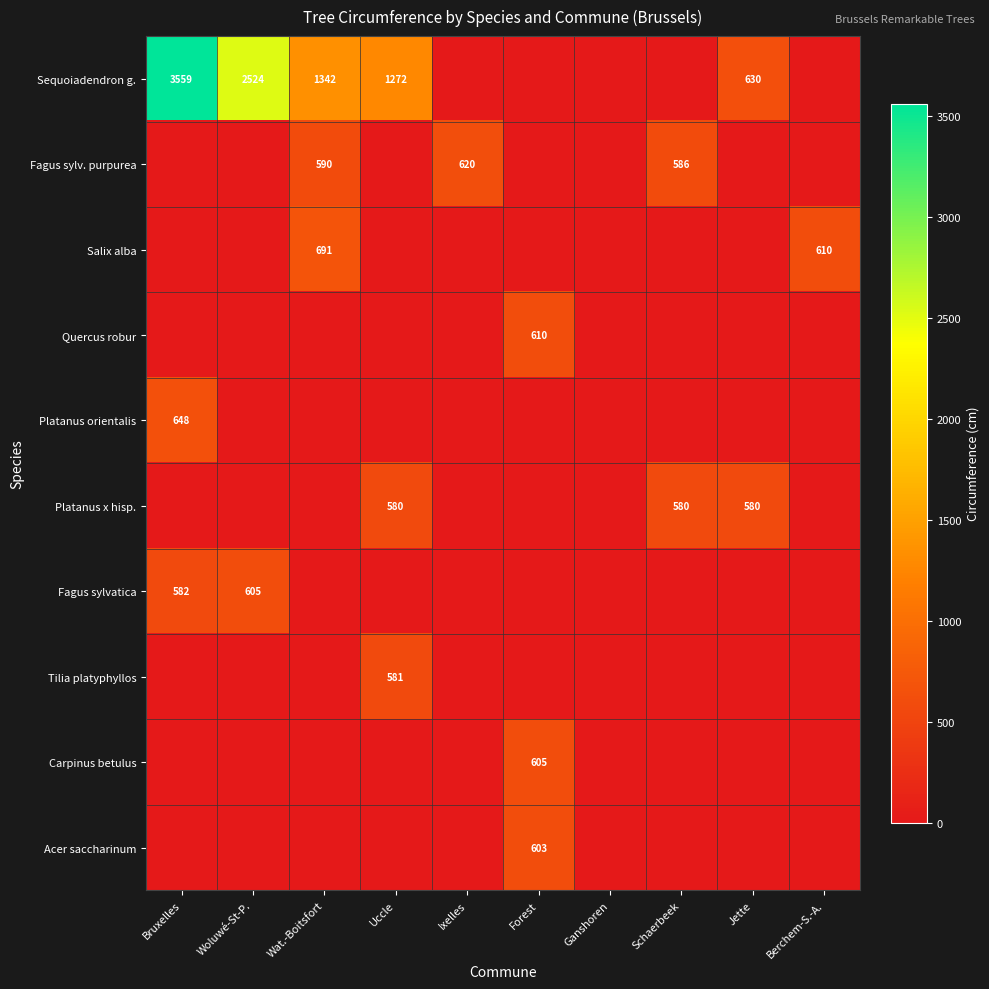

What is the difference between the maximum and minimum values in the Salix alba series?

691